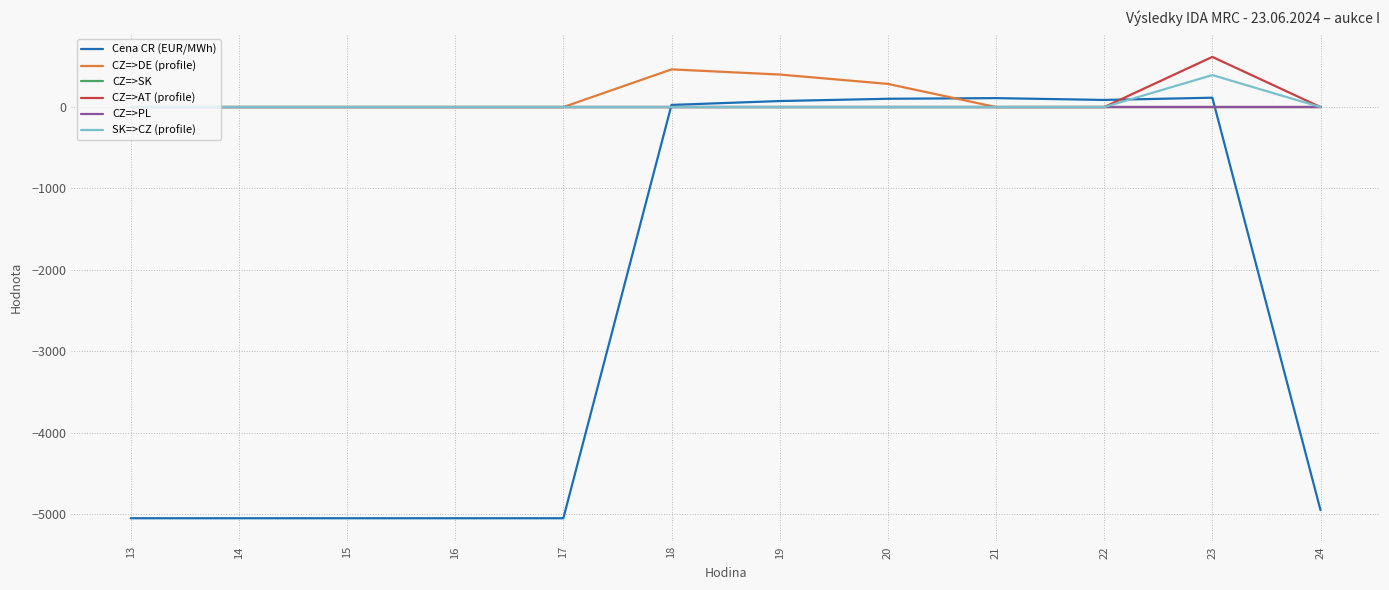

After their last crossing, which series has the higher values: Cena CR (EUR/MWh) or CZ=>PL?

CZ=>PL